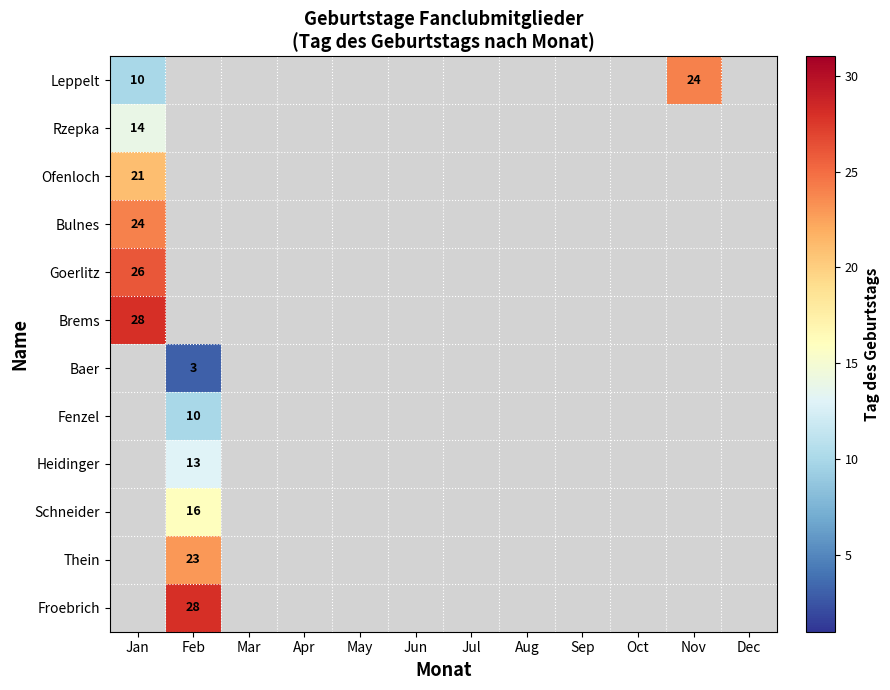

Which category has the lowest value across all series?

Feb